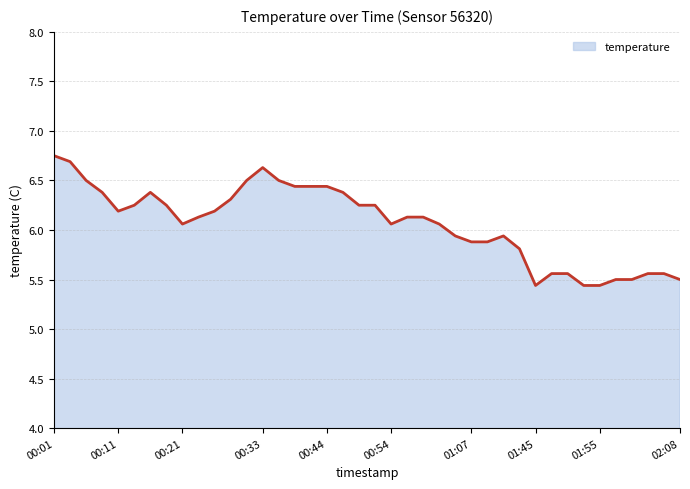

At which label is the value closest to 6?

00:21